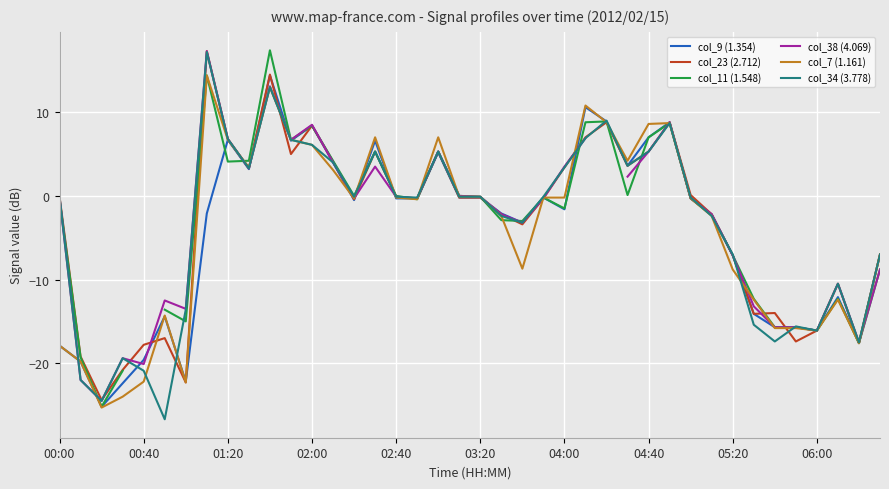

How many values in col_11 (1.548) are below zero?

22